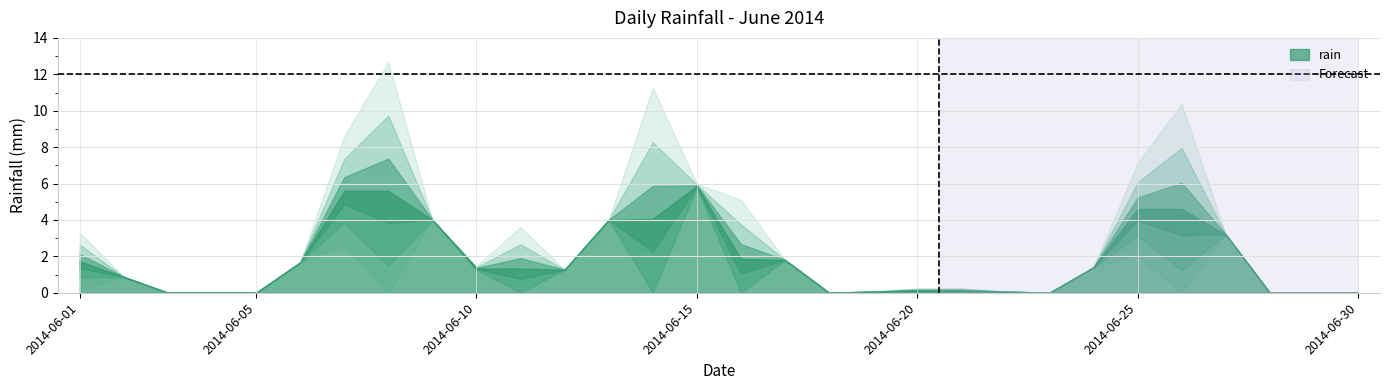

Is it true that the value at 2014-06-24 is -4.2?

False